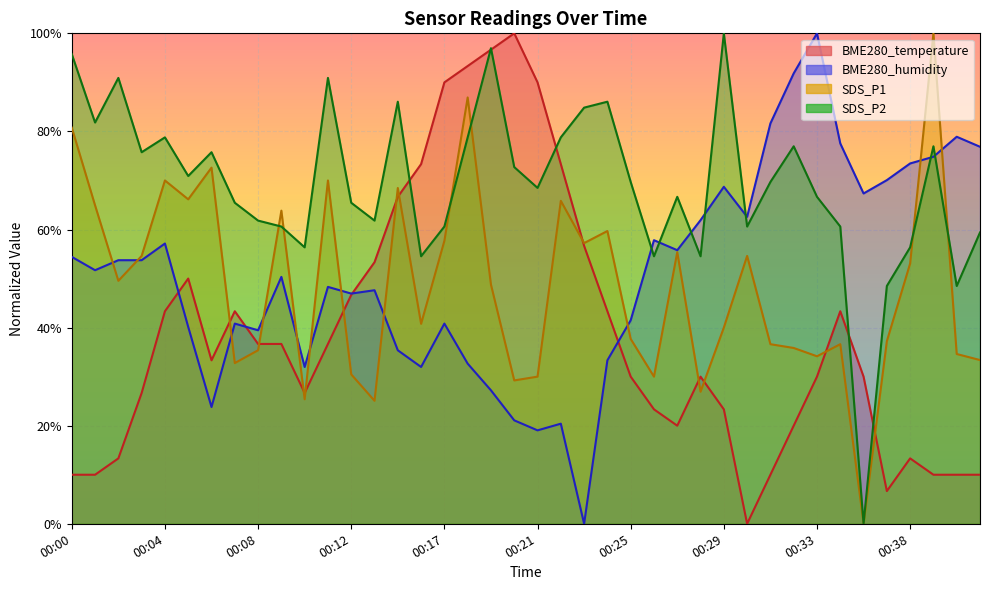

Reading left to right, extract all data points from this chart.

BME280_temperature: 00:00=0.1	00:01=0.1	00:02=0.1	00:03=0.3	00:04=0.4	00:05=0.5	00:06=0.3	00:07=0.4	00:08=0.4	00:09=0.4	00:10=0.3	00:11=0.4	00:12=0.5	00:13=0.5	00:14=0.7	00:16=0.7	00:17=0.9	00:18=0.9	00:19=1.0	00:20=1.0	00:21=0.9	00:22=0.7	00:23=0.6	00:24=0.4	00:25=0.3	00:26=0.2	00:27=0.2	00:28=0.3	00:29=0.2	00:30=0.0	00:31=0.1	00:32=0.2	00:33=0.3	00:35=0.4	00:36=0.3	00:37=0.1	00:38=0.1	00:39=0.1	00:40=0.1	00:41=0.1
BME280_humidity: 00:00=0.5	00:01=0.5	00:02=0.5	00:03=0.5	00:04=0.6	00:05=0.4	00:06=0.2	00:07=0.4	00:08=0.4	00:09=0.5	00:10=0.3	00:11=0.5	00:12=0.5	00:13=0.5	00:14=0.4	00:16=0.3	00:17=0.4	00:18=0.3	00:19=0.3	00:20=0.2	00:21=0.2	00:22=0.2	00:23=0.0	00:24=0.3	00:25=0.4	00:26=0.6	00:27=0.6	00:28=0.6	00:29=0.7	00:30=0.6	00:31=0.8	00:32=0.9	00:33=1.0	00:35=0.8	00:36=0.7	00:37=0.7	00:38=0.7	00:39=0.7	00:40=0.8	00:41=0.8
SDS_P1: 00:00=0.8	00:01=0.6	00:02=0.5	00:03=0.5	00:04=0.7	00:05=0.7	00:06=0.7	00:07=0.3	00:08=0.4	00:09=0.6	00:10=0.3	00:11=0.7	00:12=0.3	00:13=0.3	00:14=0.7	00:16=0.4	00:17=0.6	00:18=0.9	00:19=0.5	00:20=0.3	00:21=0.3	00:22=0.7	00:23=0.6	00:24=0.6	00:25=0.4	00:26=0.3	00:27=0.6	00:28=0.3	00:29=0.4	00:30=0.5	00:31=0.4	00:32=0.4	00:33=0.3	00:35=0.4	00:36=0.0	00:37=0.4	00:38=0.5	00:39=1.0	00:40=0.3	00:41=0.3
SDS_P2: 00:00=1.0	00:01=0.8	00:02=0.9	00:03=0.8	00:04=0.8	00:05=0.7	00:06=0.8	00:07=0.7	00:08=0.6	00:09=0.6	00:10=0.6	00:11=0.9	00:12=0.7	00:13=0.6	00:14=0.9	00:16=0.5	00:17=0.6	00:18=0.8	00:19=1.0	00:20=0.7	00:21=0.7	00:22=0.8	00:23=0.8	00:24=0.9	00:25=0.7	00:26=0.5	00:27=0.7	00:28=0.5	00:29=1.0	00:30=0.6	00:31=0.7	00:32=0.8	00:33=0.7	00:35=0.6	00:36=0.0	00:37=0.5	00:38=0.6	00:39=0.8	00:40=0.5	00:41=0.6